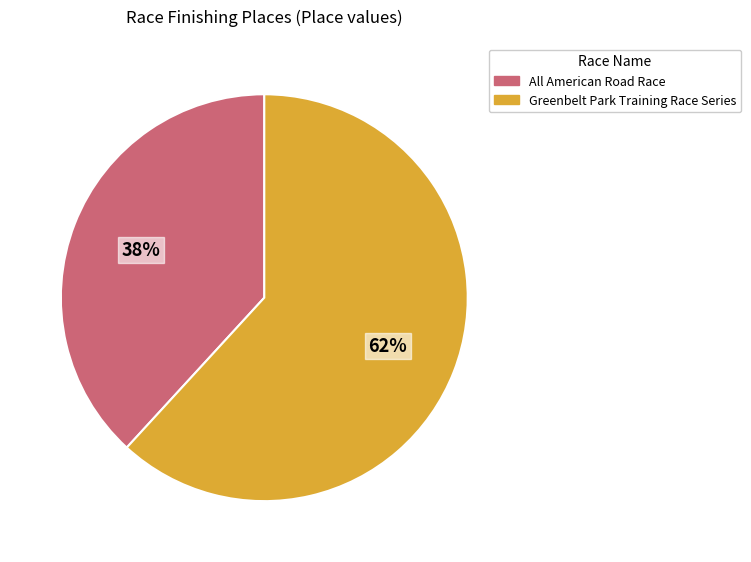

Does any single category account for the majority?

Yes